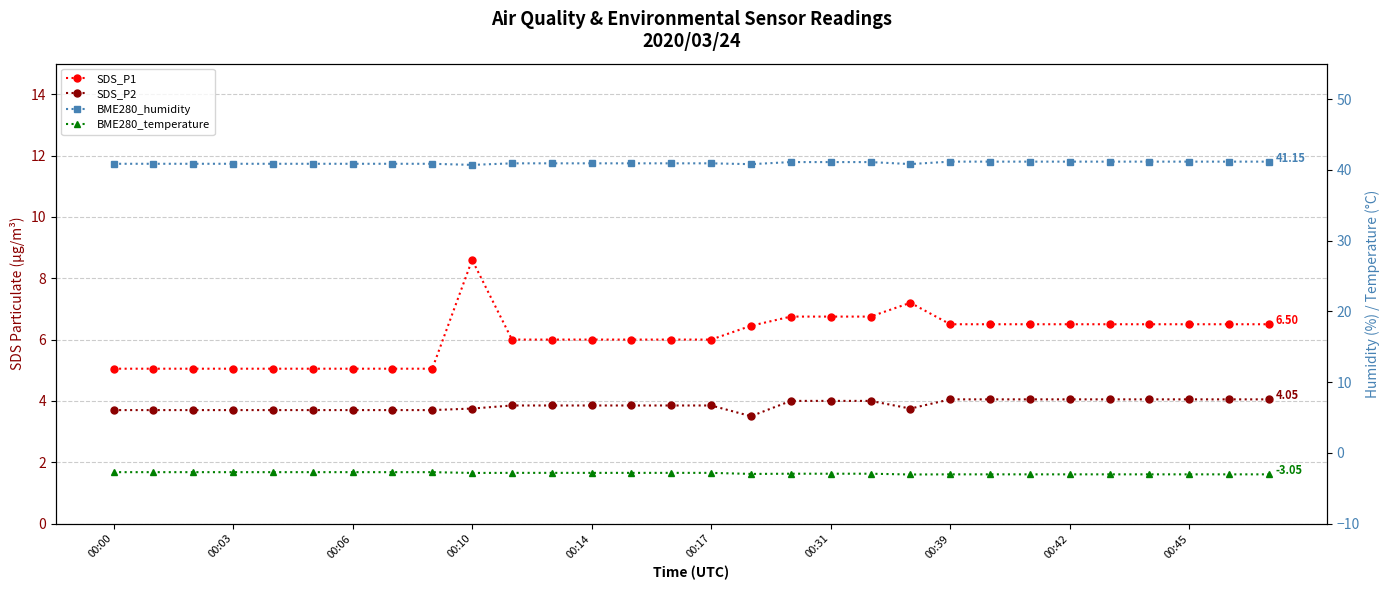

Is the value of BME280_humidity at 00:42 greater than the value of BME280_temperature at 18?

Yes